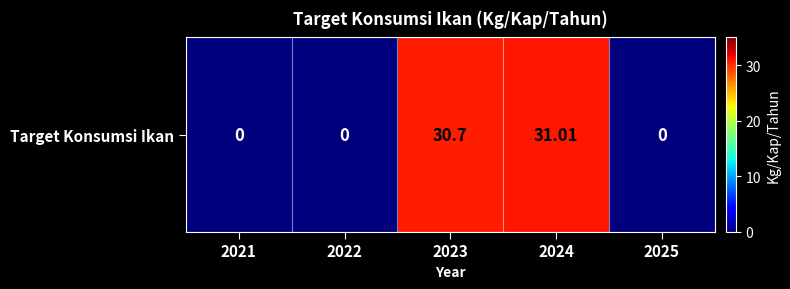

What is the sum of all values?

61.7